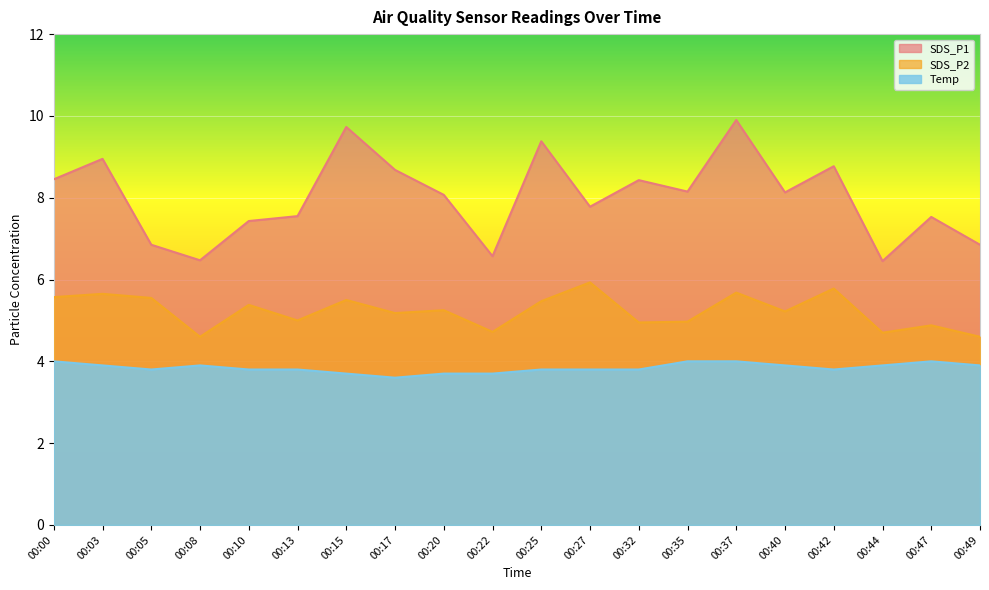

What is the value of the SDS_P1 point at the 15th from the left?

9.9